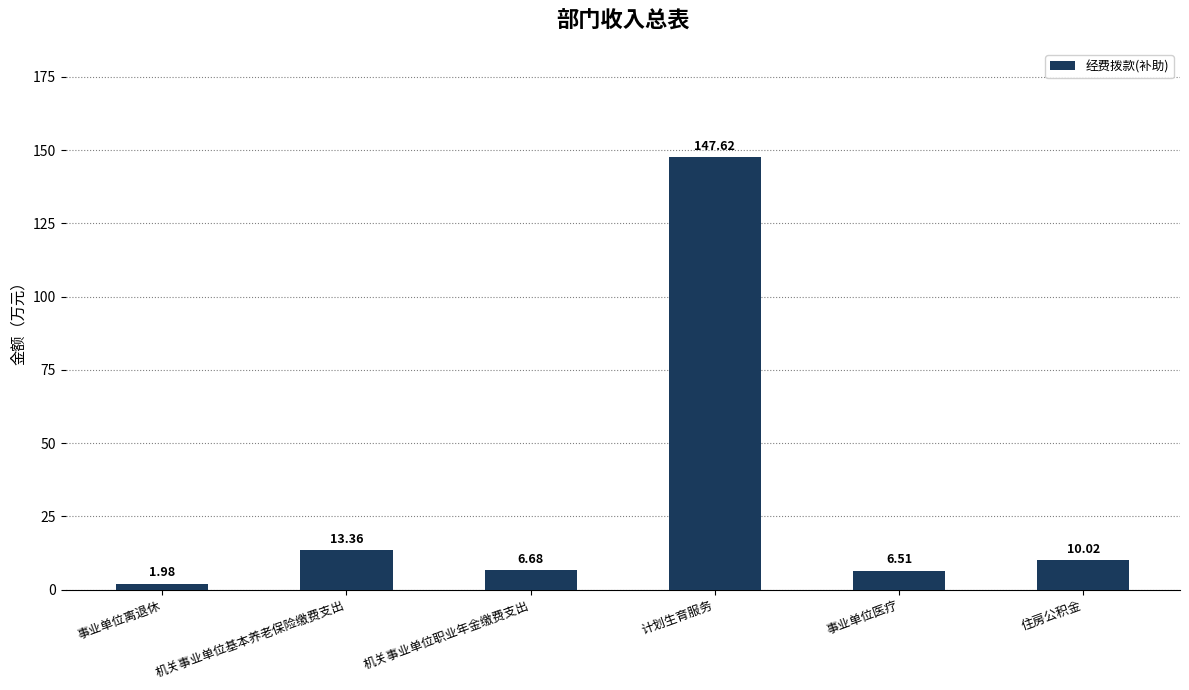

Where does the data first go above 10?

机关事业单位基本养老保险缴费支出